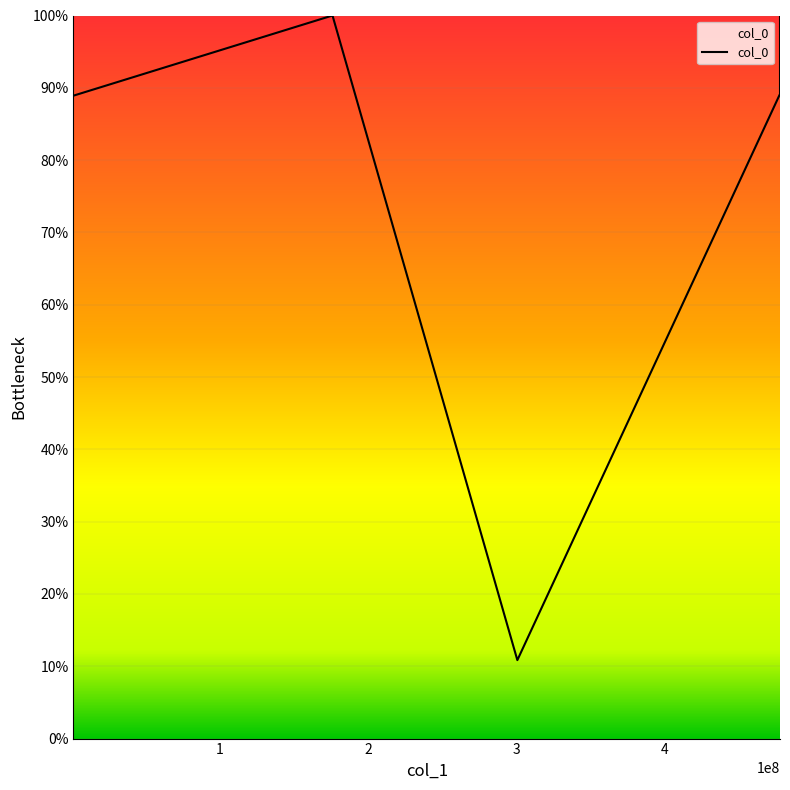

The value at 300678536.5 is 0.2. True or false?

False